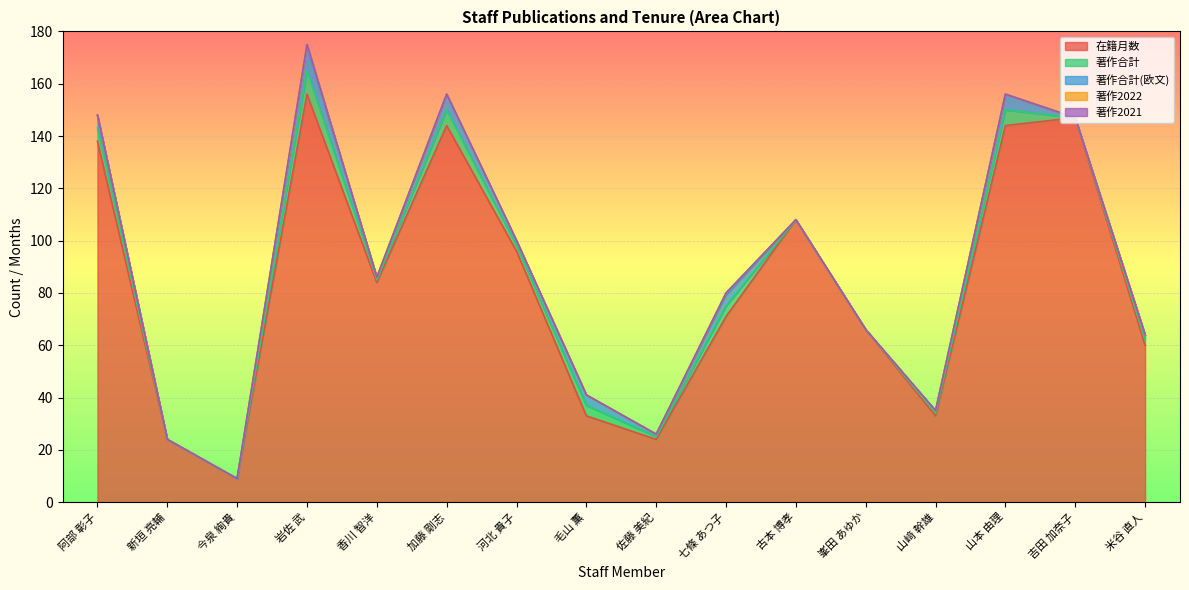

What is the sum of all 在籍月数 values?

1337